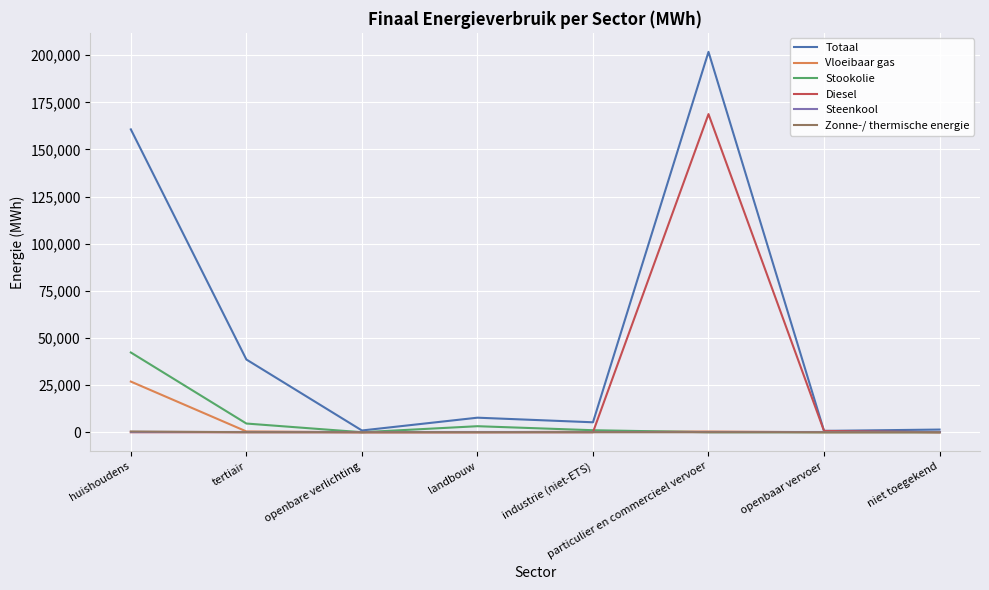

What position from the right is particulier en commercieel vervoer?

3